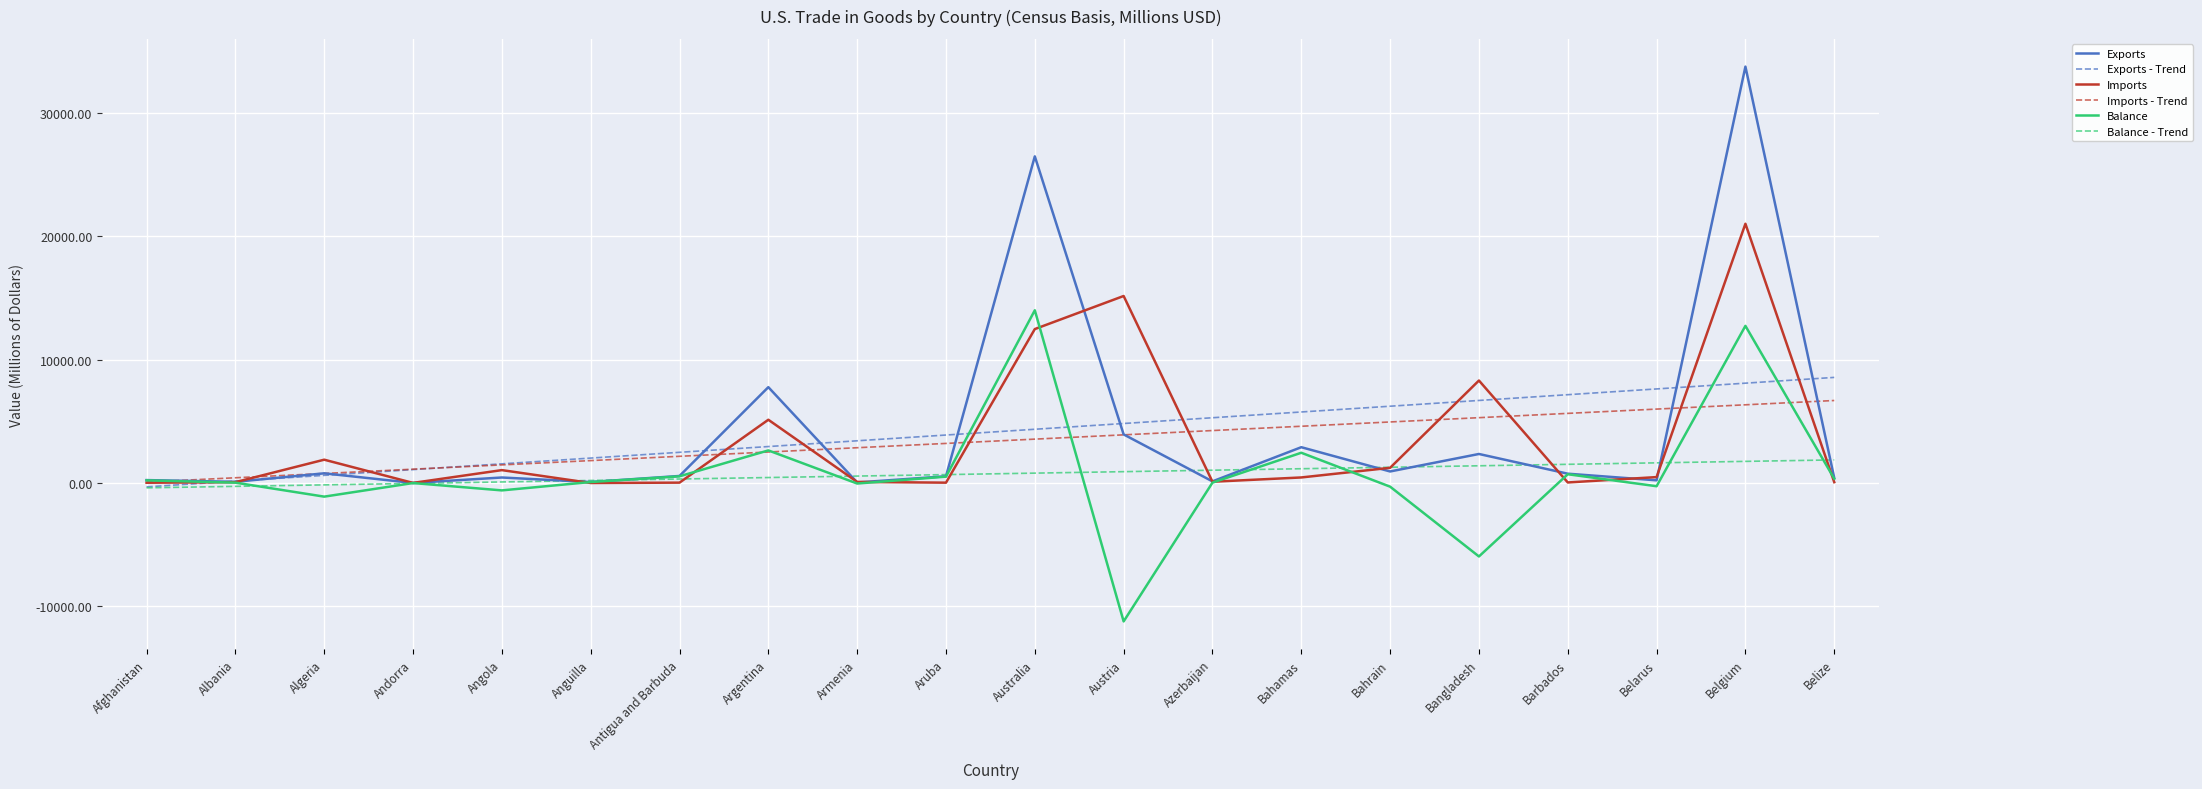

What is the sum of the Balance values at Austria and Antigua and Barbuda?

-10668.6